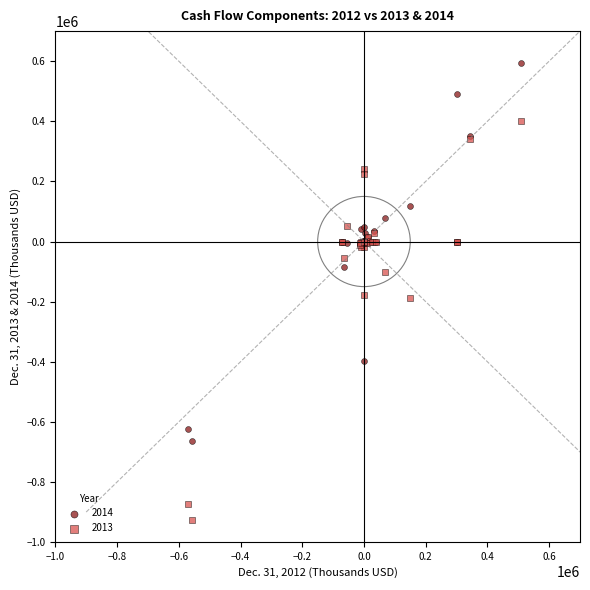

Which series reaches the maximum Y coordinate?

2014